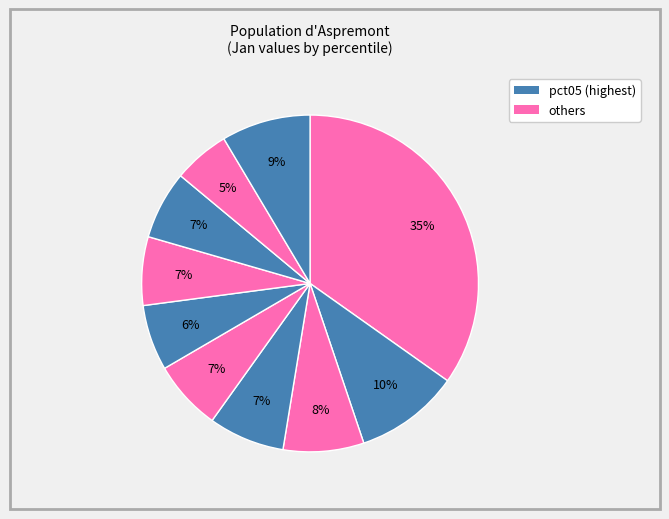

How many slices are in this pie chart?

10